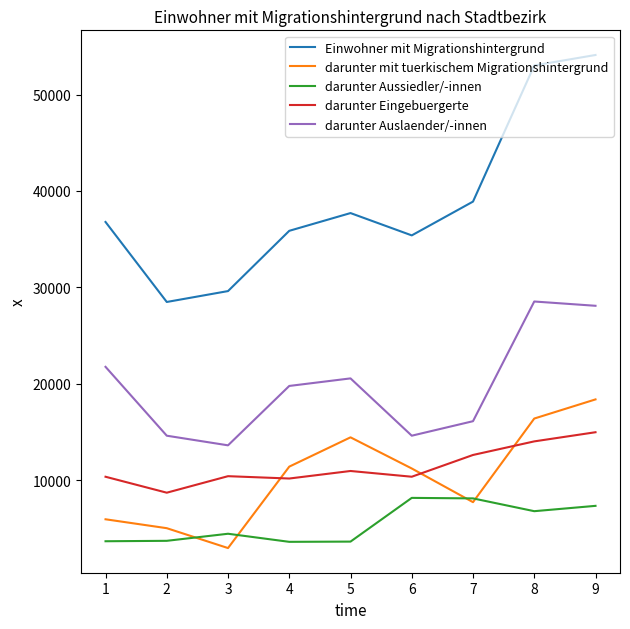

At how many categories does at least one series exceed 6221?

9